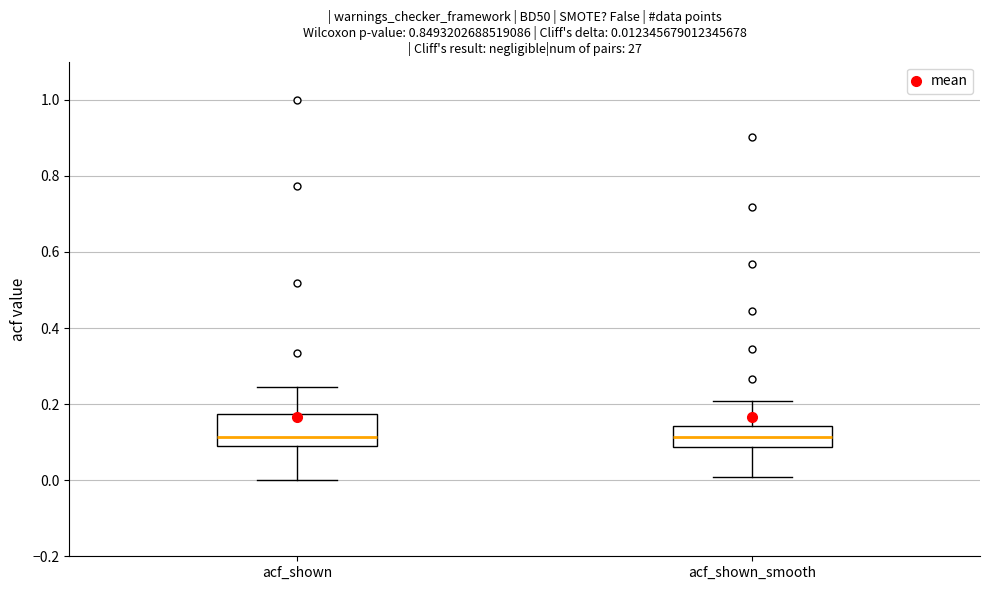

Which box is the tallest, from its lower edge to its upper edge?

acf_shown